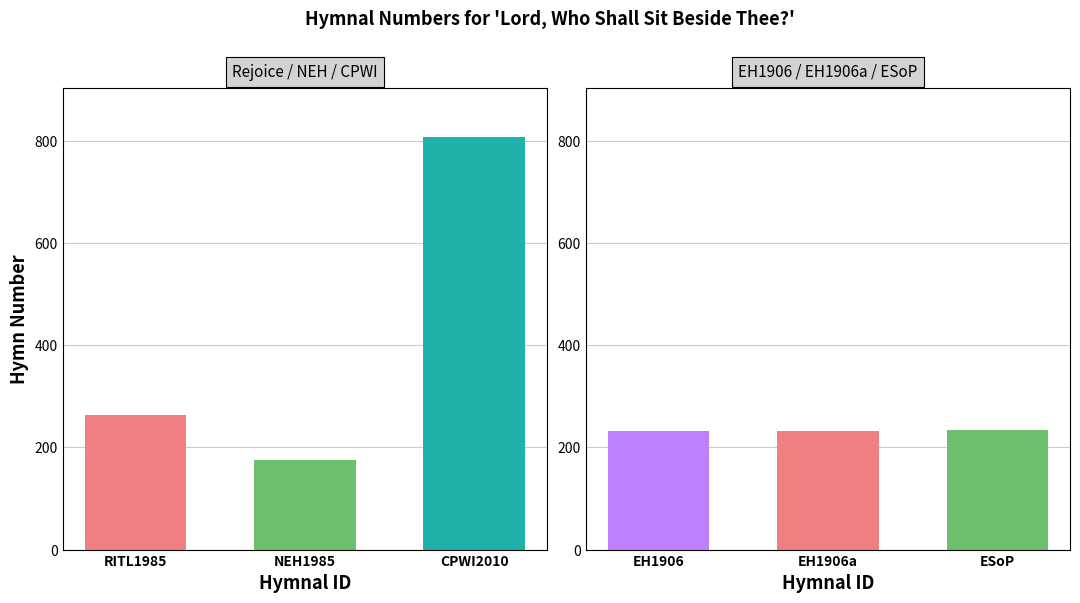

What position from the left is NEH1985?

2